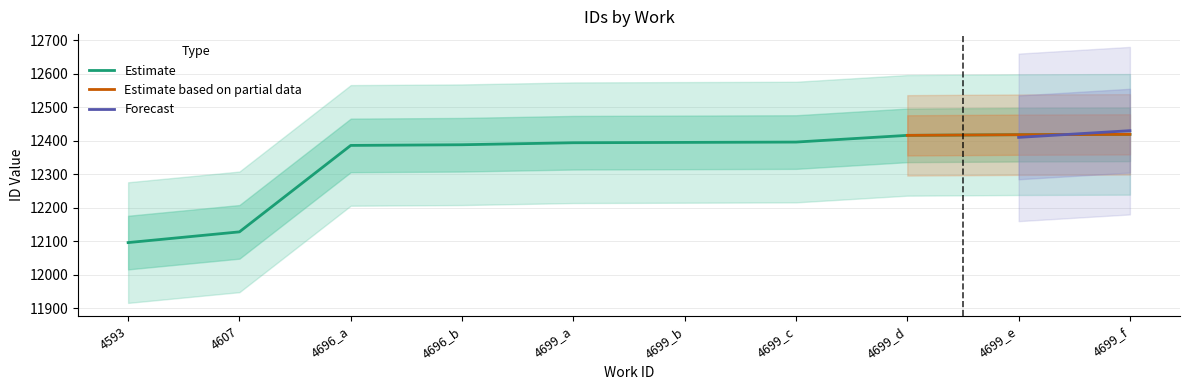

What is the difference between the maximum and minimum values?

323